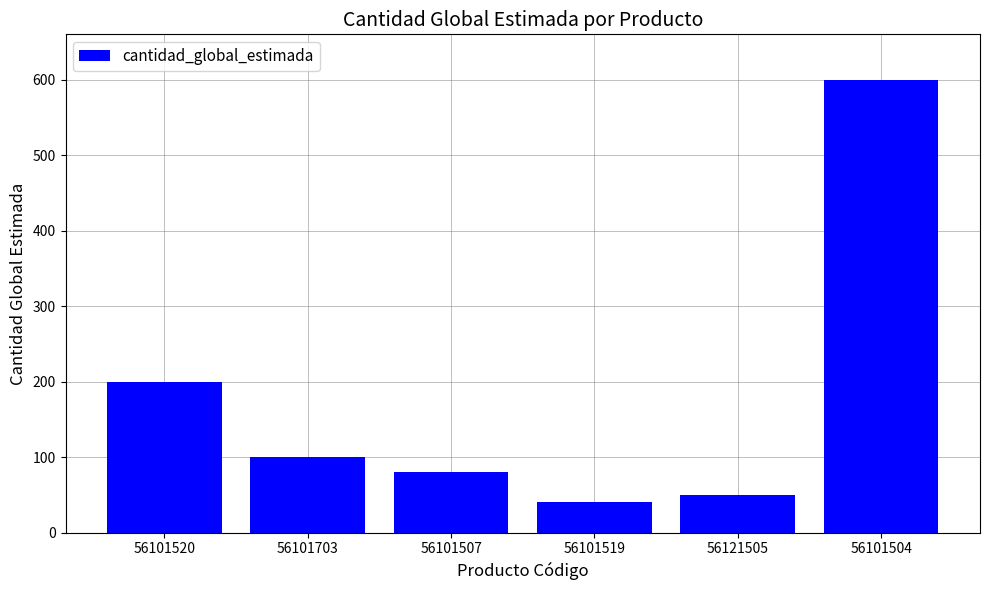

What is the difference between the values at 56101504 and 56101519?

560